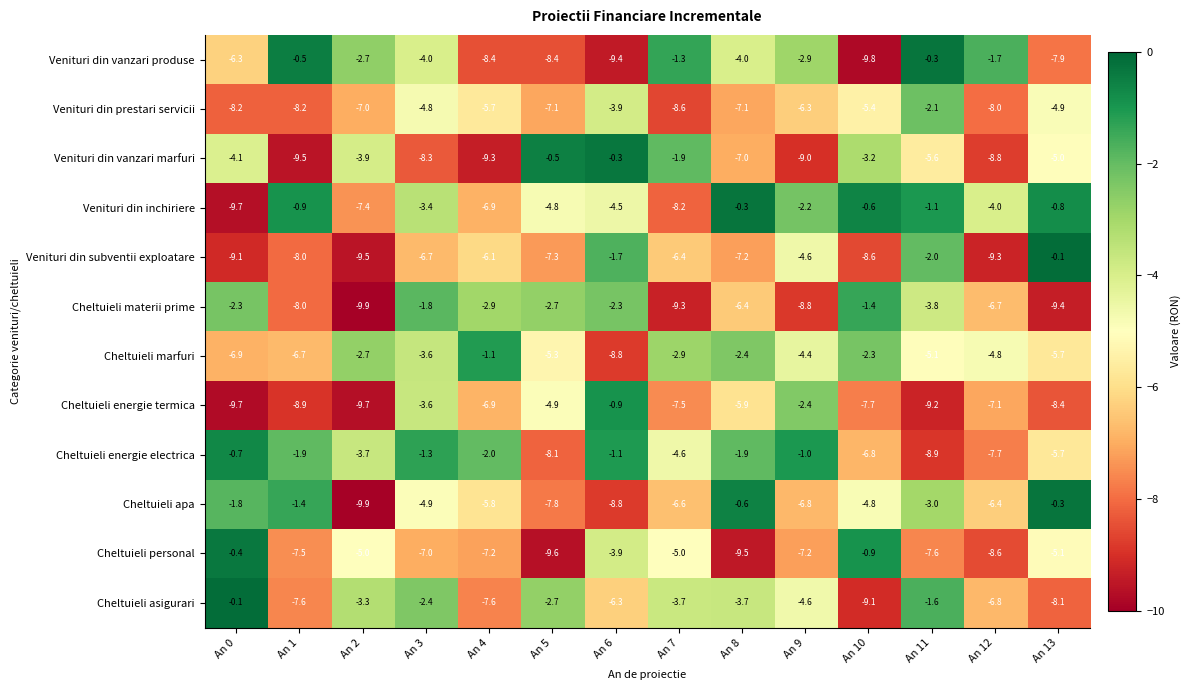

Is it true that Cheltuieli materii prime equals -5.0 at An 9?

False